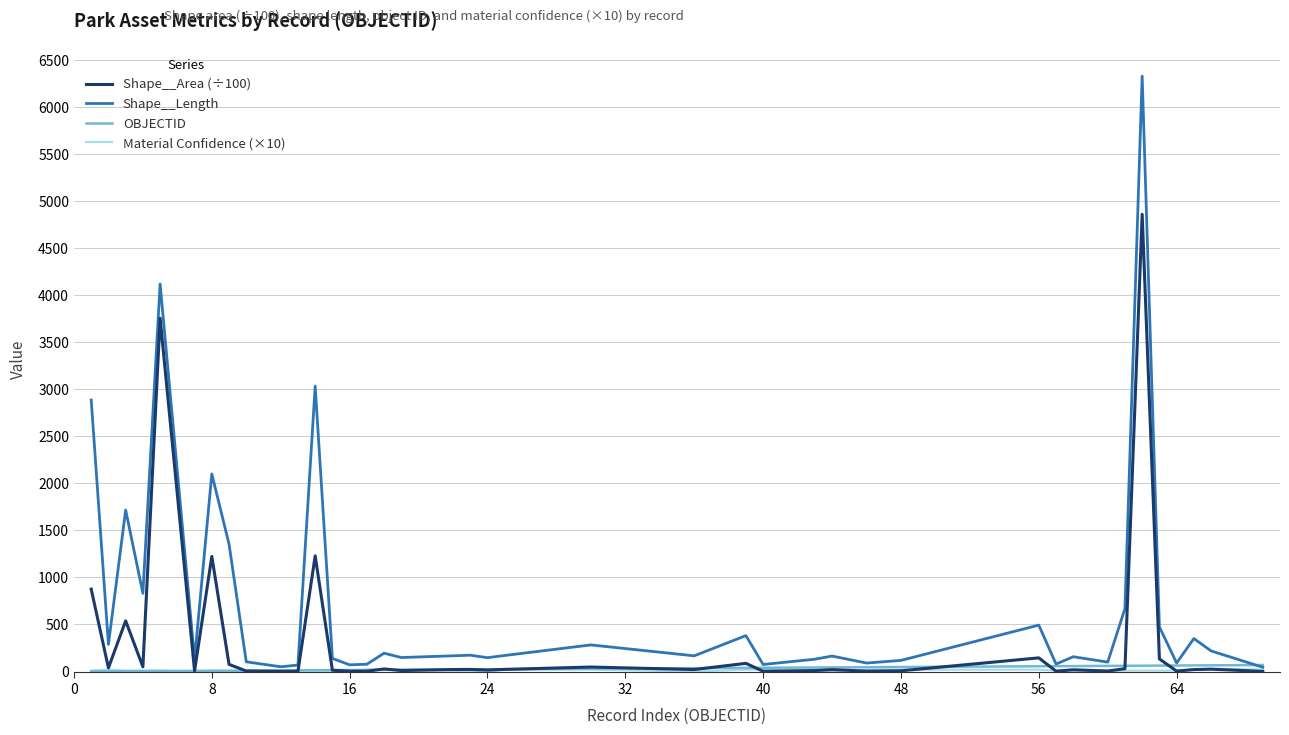

What is the greatest value displayed?

6328.8